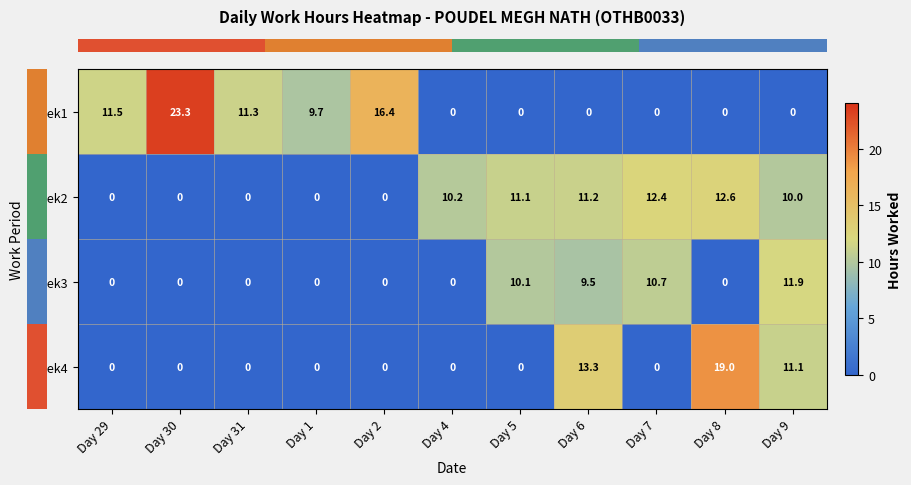

Which label corresponds to the largest value in the chart?

Day 30